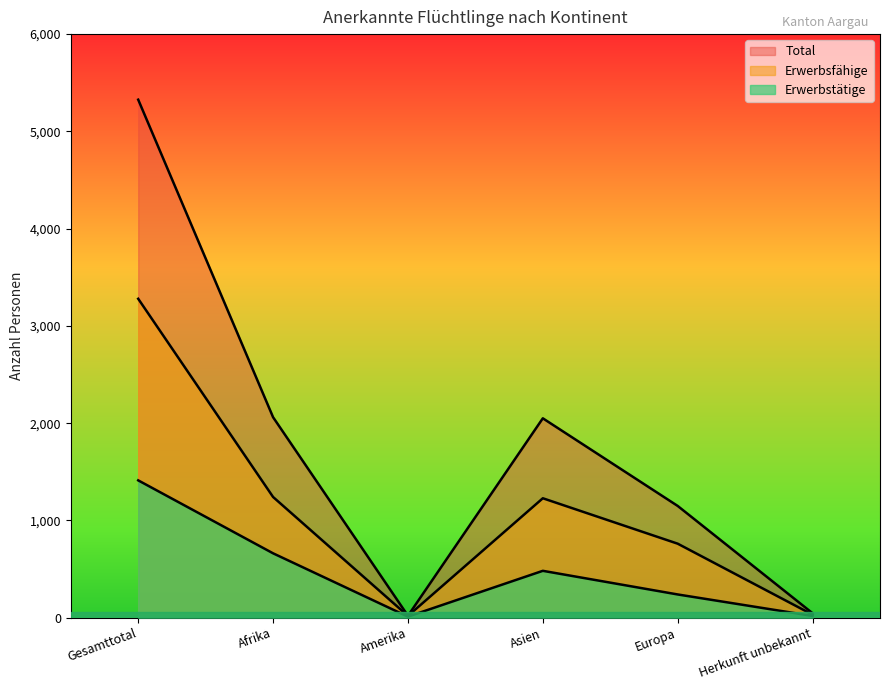

What is the difference between the maximum and minimum values in the Erwerbstätige series?

1401